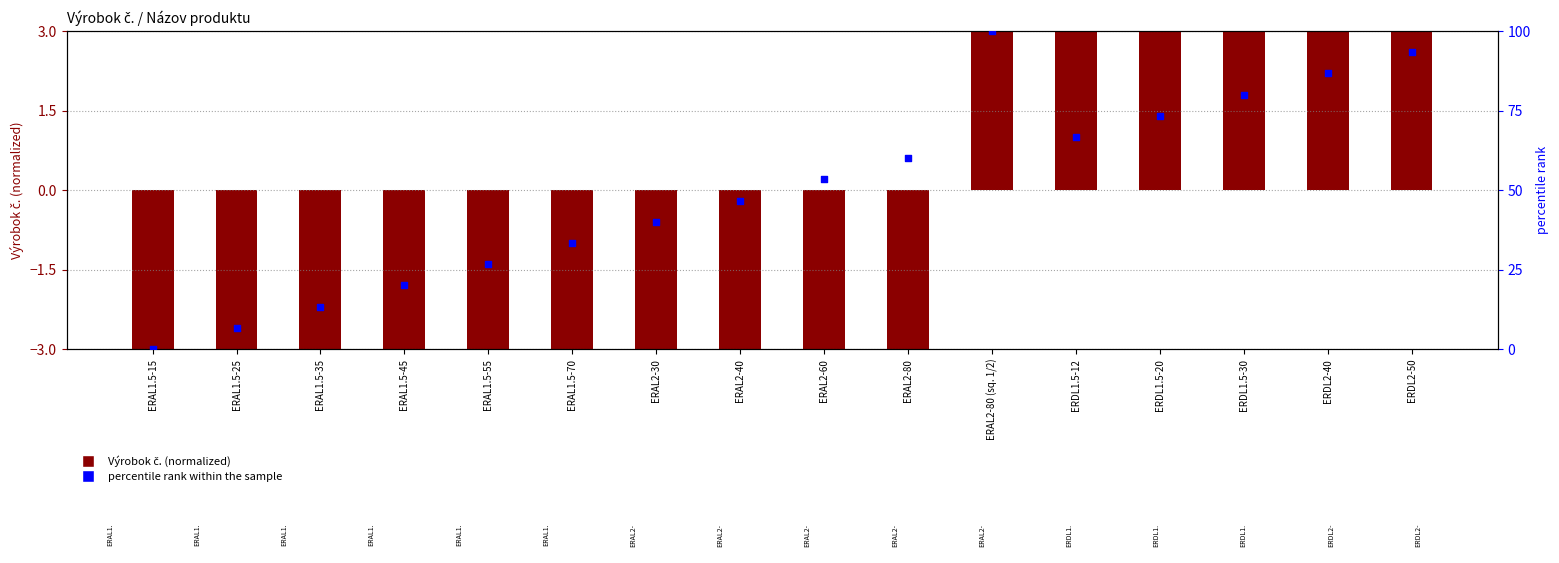

At which category is the sum across all series the highest?

ERAL2-80 (sq. 1/2)